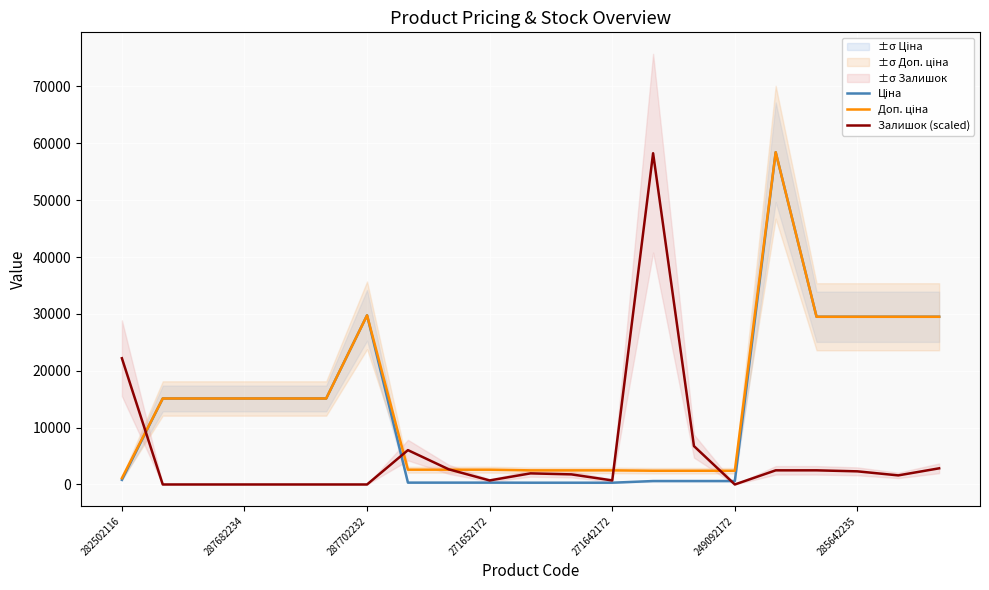

Reading right to left, list all the values displayed in this chart.

Ціна: 29491.5	29491.5	29491.5	29491.5	58426.5	603.7	603.7	603.7	310.3	310.3	310.3	324.8	324.8	324.8	29747.2	15120.0	15120.0	15120.0	15120.0	15120.0	818.5
Доп. ціна: 29491.5	29491.5	29491.5	29491.5	58426.5	2414.8	2414.8	2414.8	2482.4	2482.4	2482.4	2598.3	2598.3	2598.3	29747.2	15120.0	15120.0	15120.0	15120.0	15120.0	1109.2
Залишок (scaled): 2841.4	1598.3	2308.6	2486.2	2486.2	0.0	6748.4	58249.0	710.4	1775.9	1953.5	710.4	2663.8	6038.0	0.0	0.0	0.0	0.0	0.0	0.0	22198.5